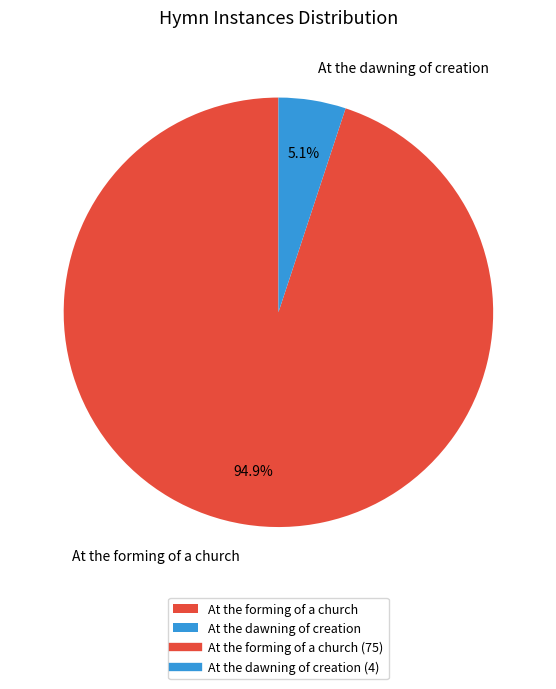

To the nearest percent, what is the difference between the At the forming of a church and At the dawning of creation slice percentages?

90%